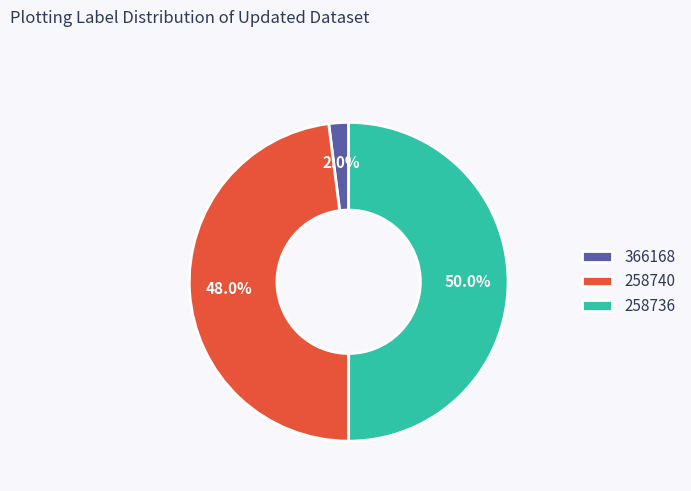

Count the number of slices in the pie.

3